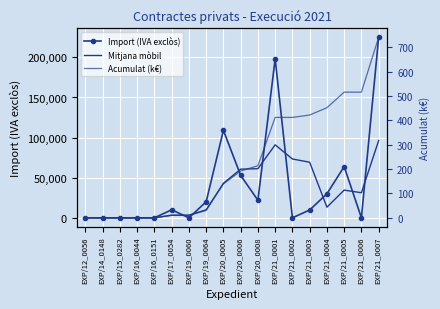

Is the value of Acumulat (k€) at EXP/21_0001 greater than the value of Import (IVA exclòs) at EXP/19_0060?

Yes